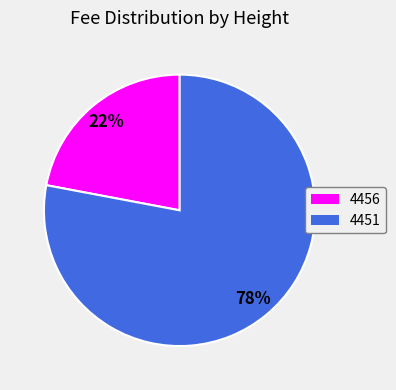

Which category has the smallest portion of the pie?

4456